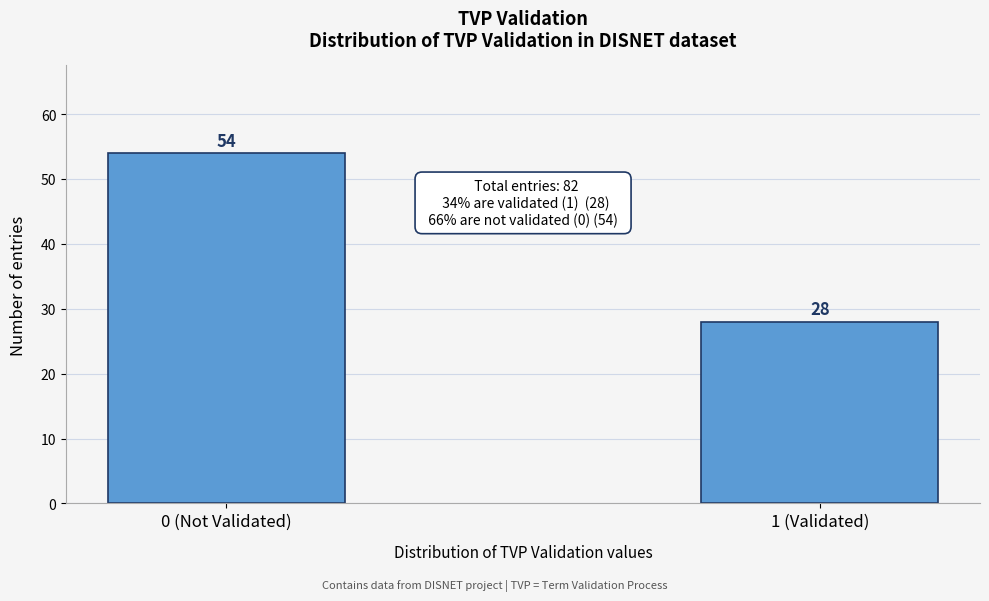

Reading left to right, list all the values displayed in this chart.

54	28